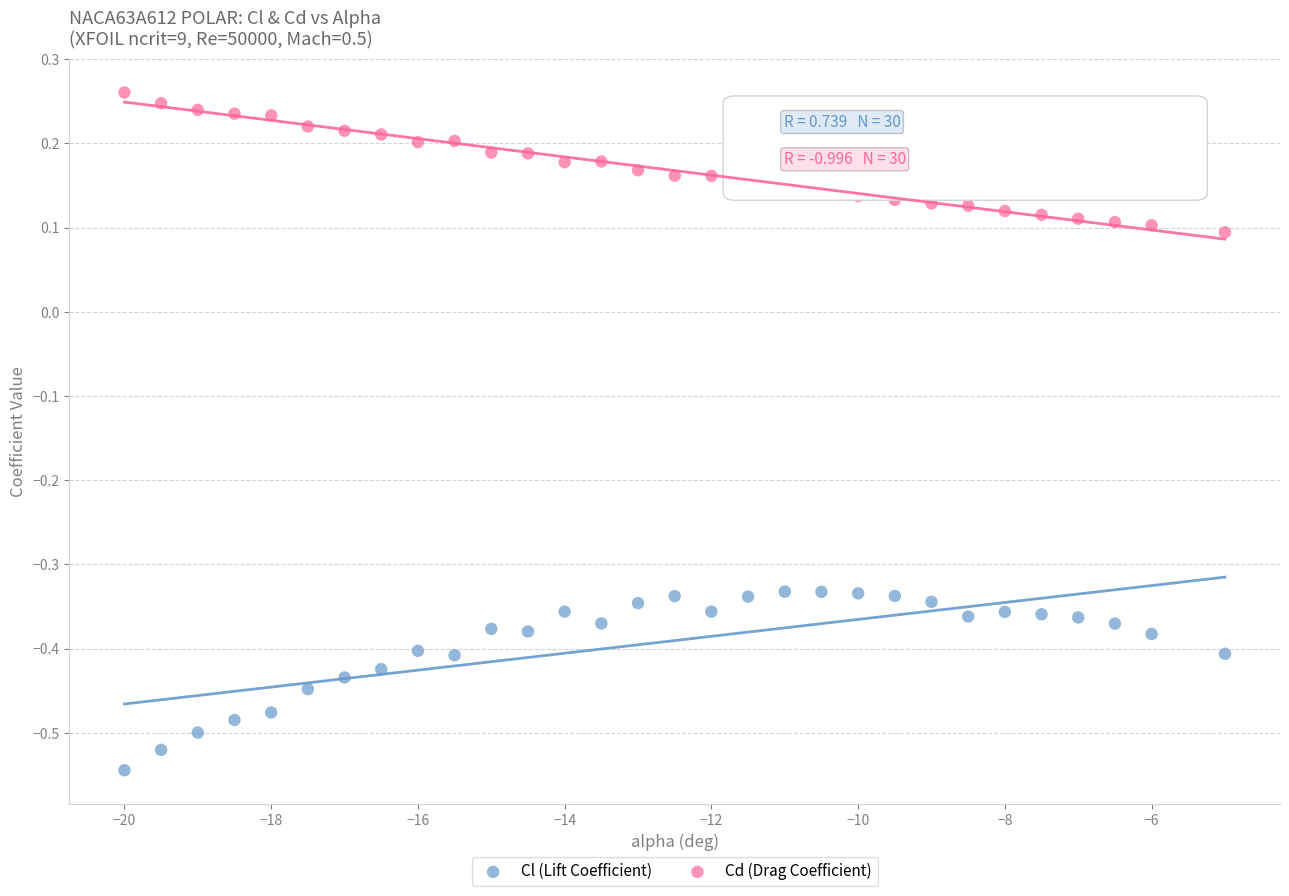

Which series contains the lowest Y value?

Cl (Lift Coefficient)